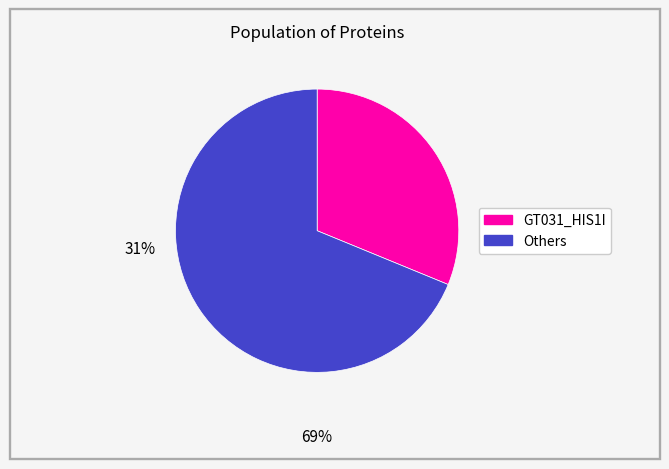

Is there any slice that represents more than half of the pie?

Yes